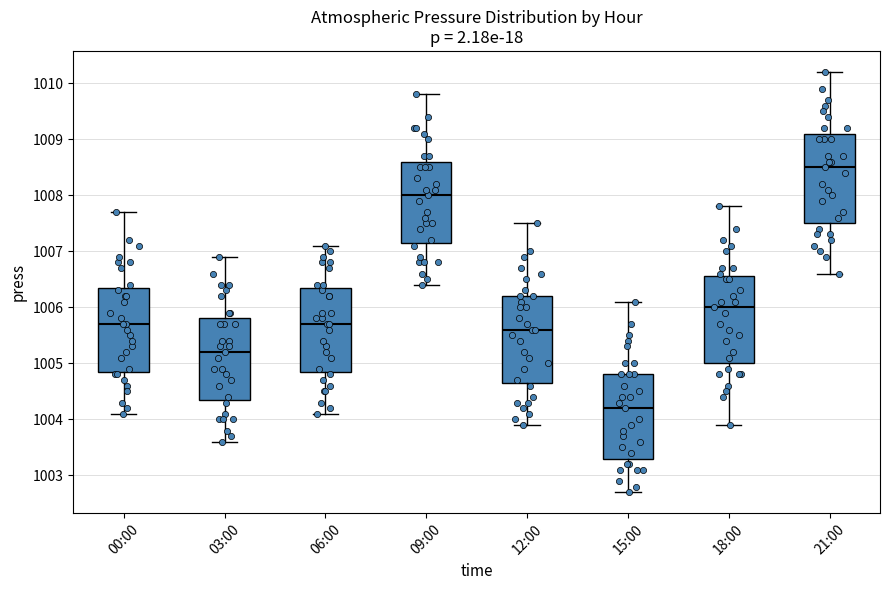

Reading left to right, read every box against the y-axis: the position of its median line, the range the box covers, and the ends of its whiskers. The values are not printed on the chart, so give them approximately, as read against the axis.

00:00: median 1005.7, box 1004.9 to 1006.4, whiskers 1004.1 to 1007.7
03:00: median 1005.2, box 1004.4 to 1005.8, whiskers 1003.6 to 1006.9
06:00: median 1005.7, box 1004.9 to 1006.4, whiskers 1004.1 to 1007.1
09:00: median 1008.0, box 1007.2 to 1008.6, whiskers 1006.4 to 1009.8
12:00: median 1005.6, box 1004.7 to 1006.2, whiskers 1003.9 to 1007.5
15:00: median 1004.2, box 1003.3 to 1004.8, whiskers 1002.7 to 1006.1
18:00: median 1006.0, box 1005.0 to 1006.6, whiskers 1003.9 to 1007.8
21:00: median 1008.5, box 1007.5 to 1009.1, whiskers 1006.6 to 1010.2